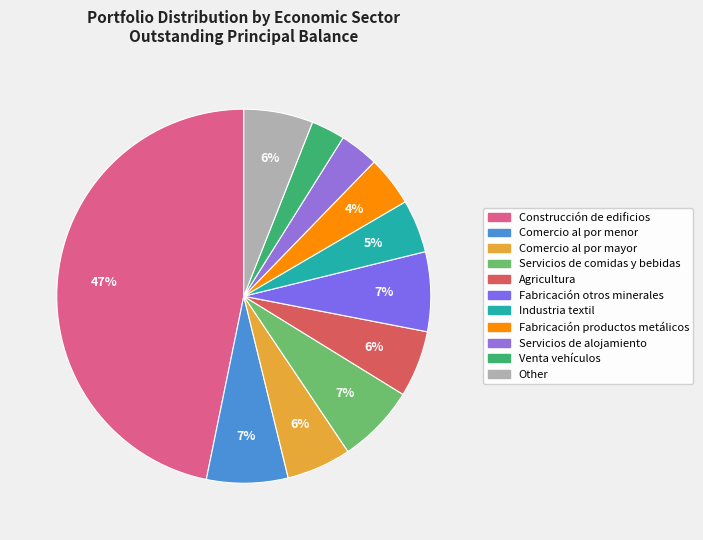

How many slices are in this pie chart?

11